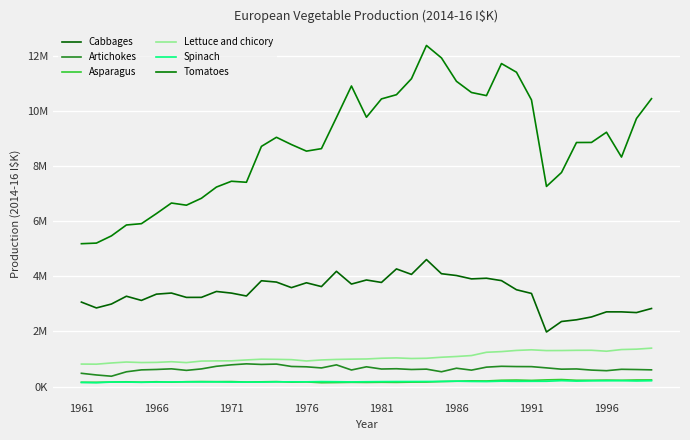

In Asparagus, how many points are higher than both neighbors (excluding endpoints)?

12